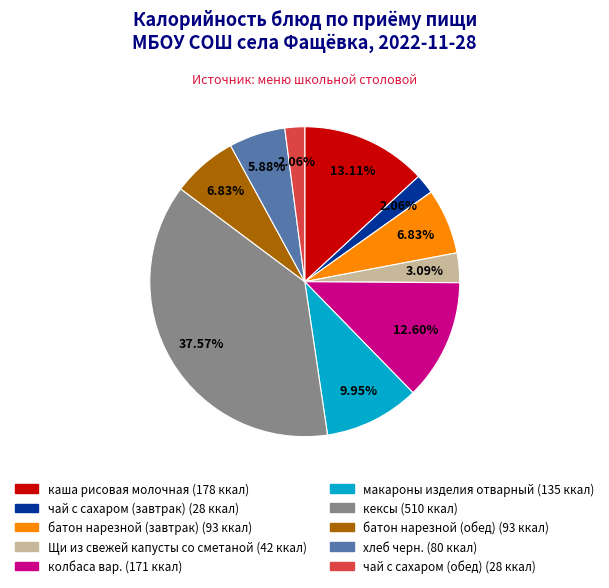

The кексы slice represents 38% of the pie. True or false?

True